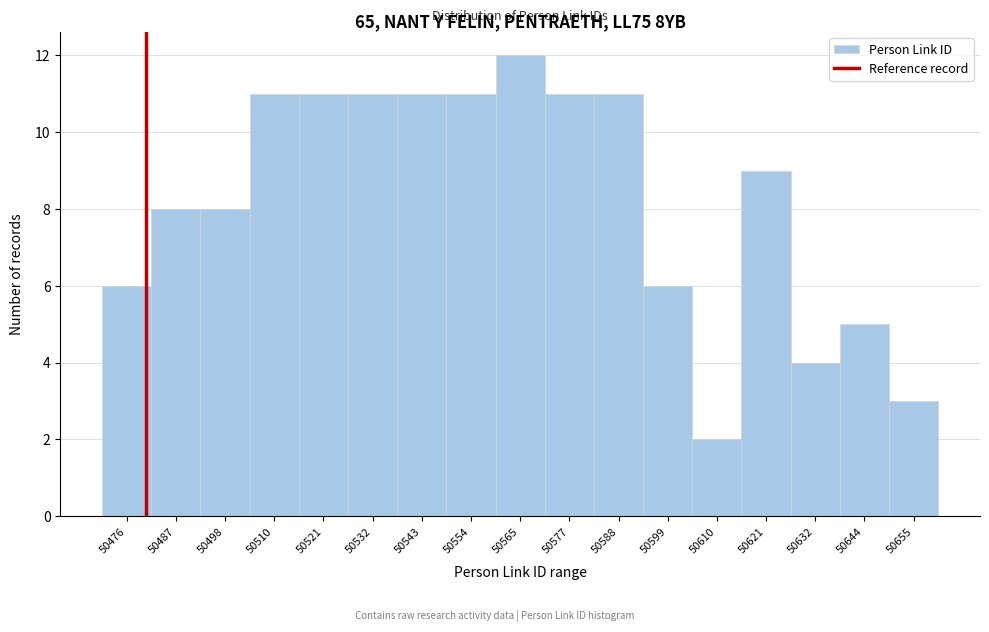

Reading right to left, what are all the values shown in this chart?

50655=3	50644=5	50632=4	50621=9	50610=2	50599=6	50588=11	50577=11	50565=12	50554=11	50543=11	50532=11	50521=11	50510=11	50498=8	50487=8	50476=6